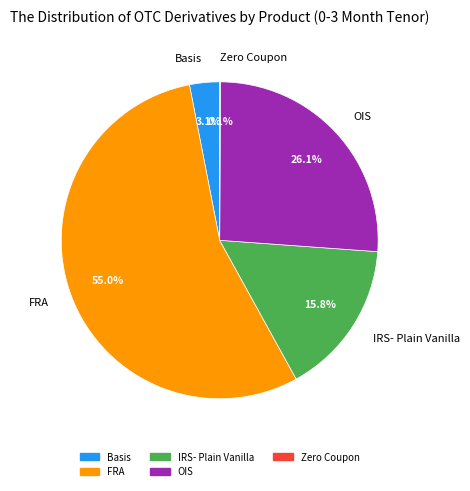

Is FRA the majority of the pie?

Yes